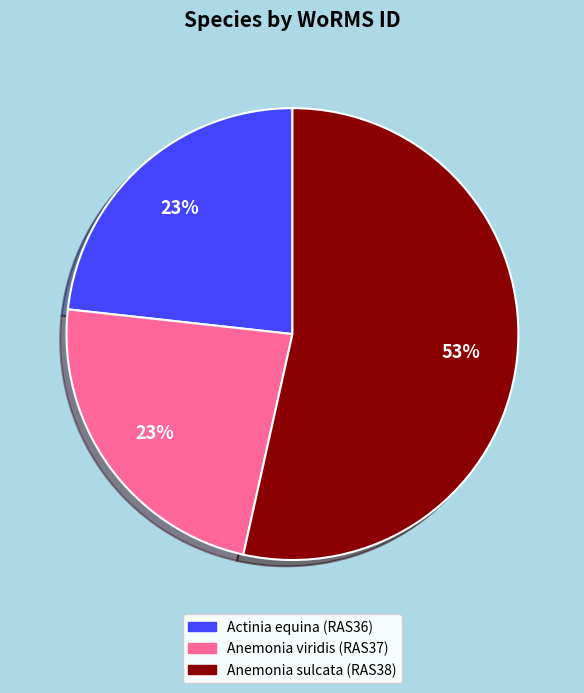

Which category has the biggest portion of the pie?

Anemonia sulcata (RAS38)